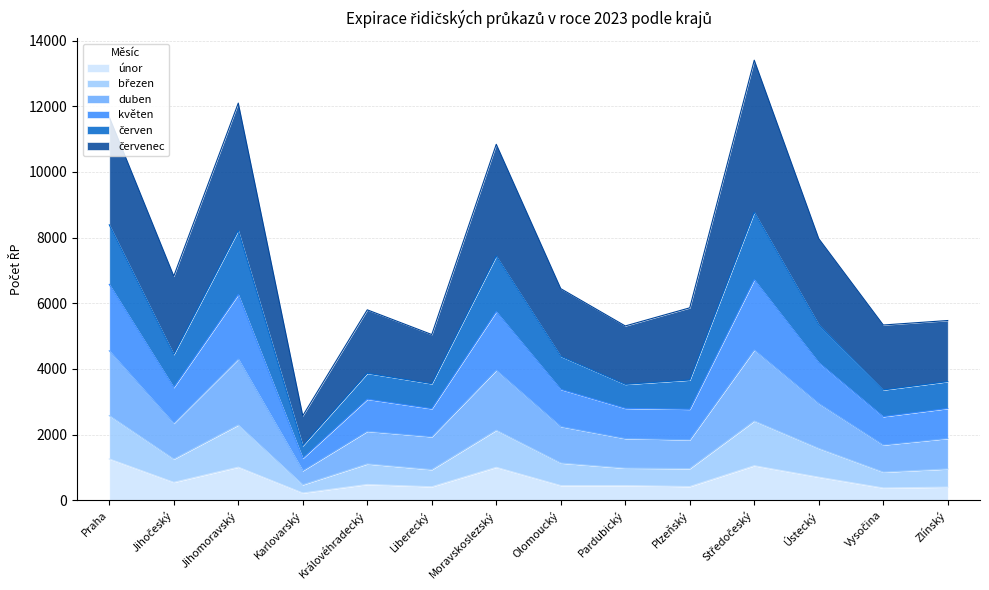

At how many categories does at least one series exceed 10857?

3